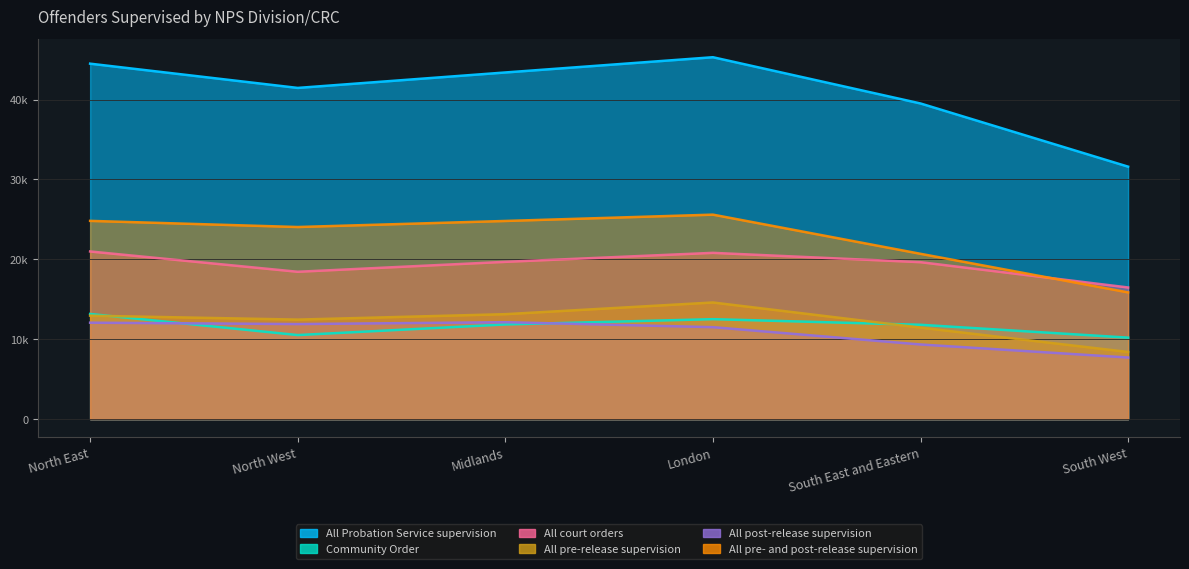

What is the spread (max minus min) of values at South West?

23891